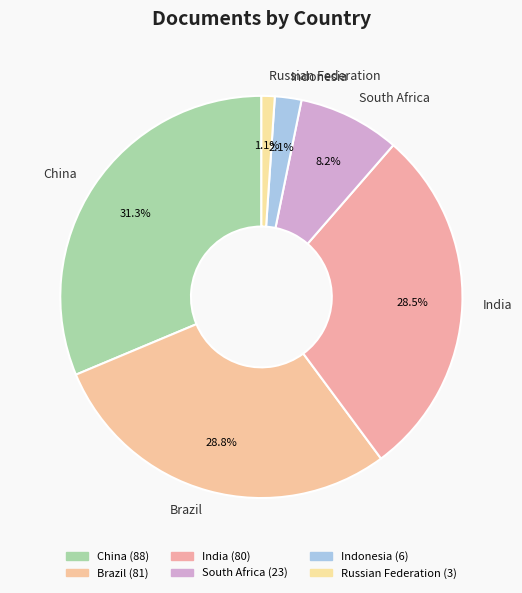

Count the number of slices in the pie.

6